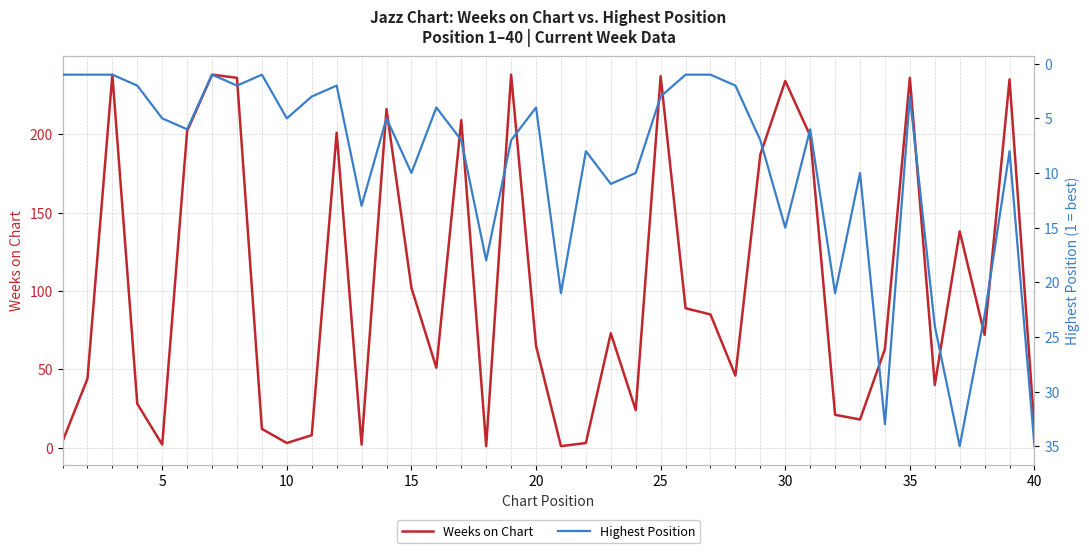

What is the maximum value for Weeks on Chart?

238